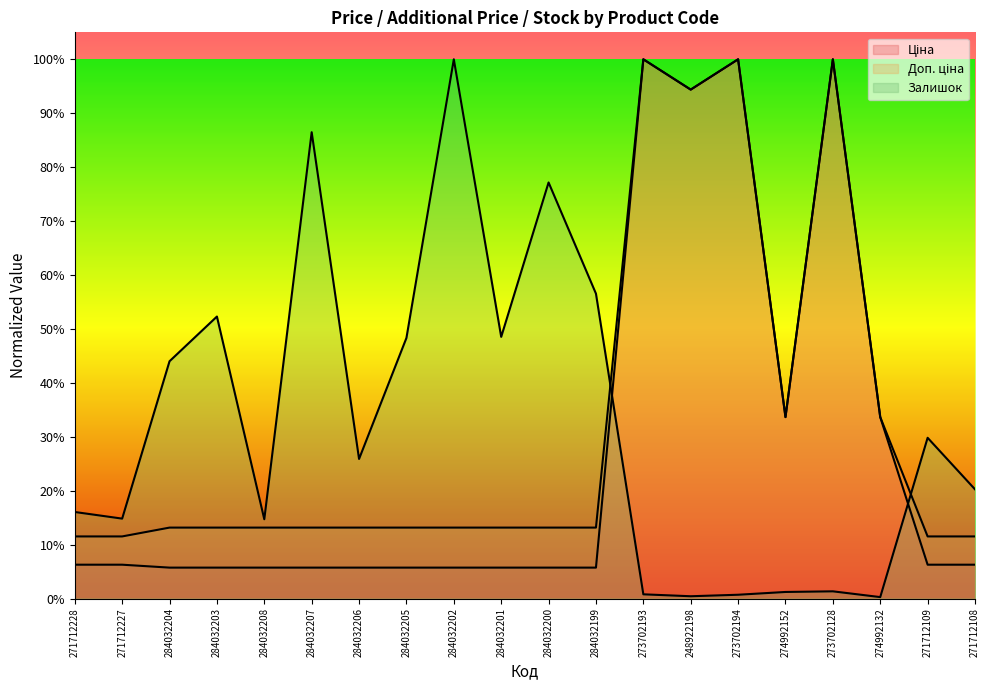

What is the sum of the Доп. ціна values at 273702193 and 273702194?

2.0